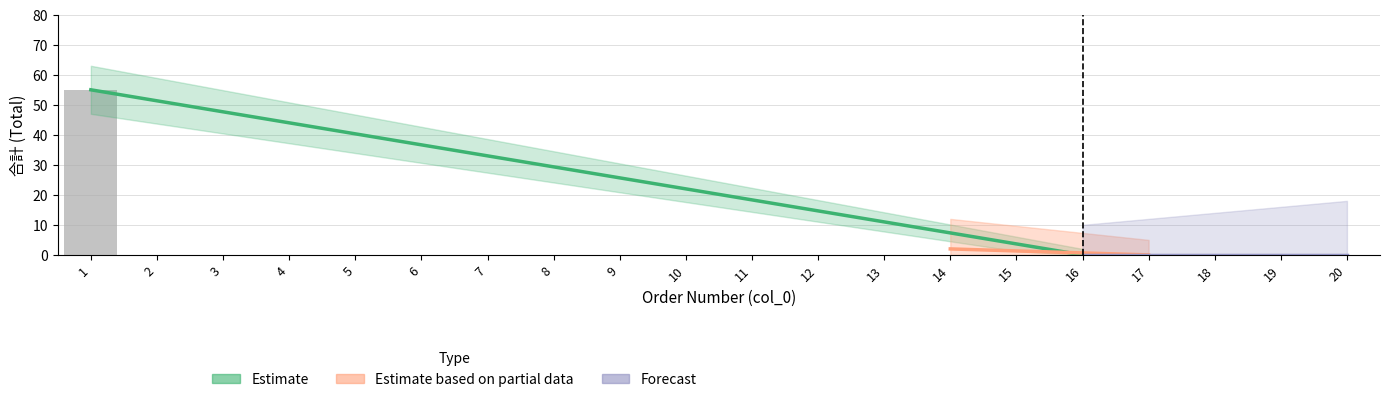

Which category has the highest value in the Estimate series?

1